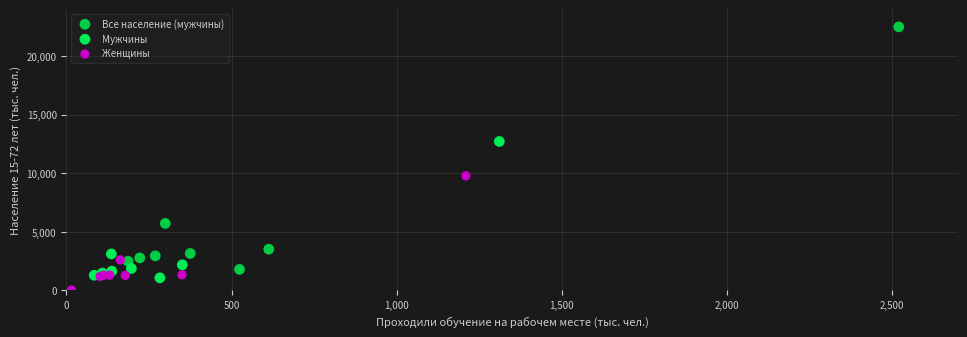

Which series has the widest spread of Y values?

Все население (мужчины)